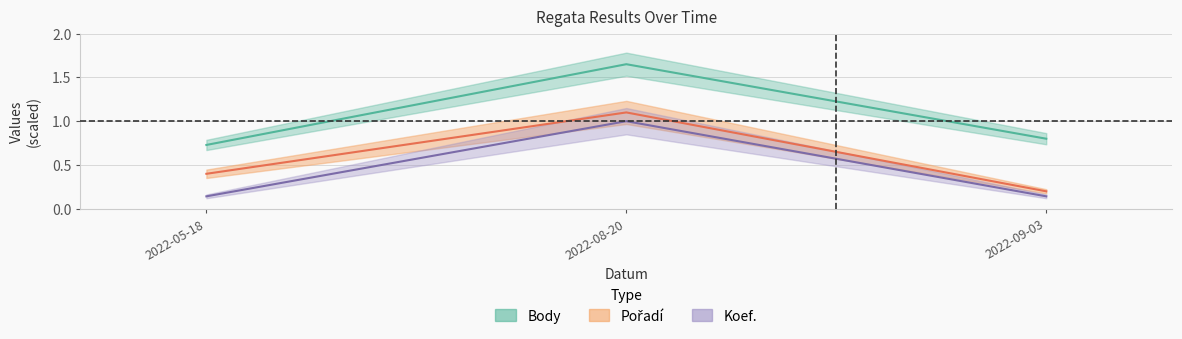

Which series has the largest range (max minus min)?

Body